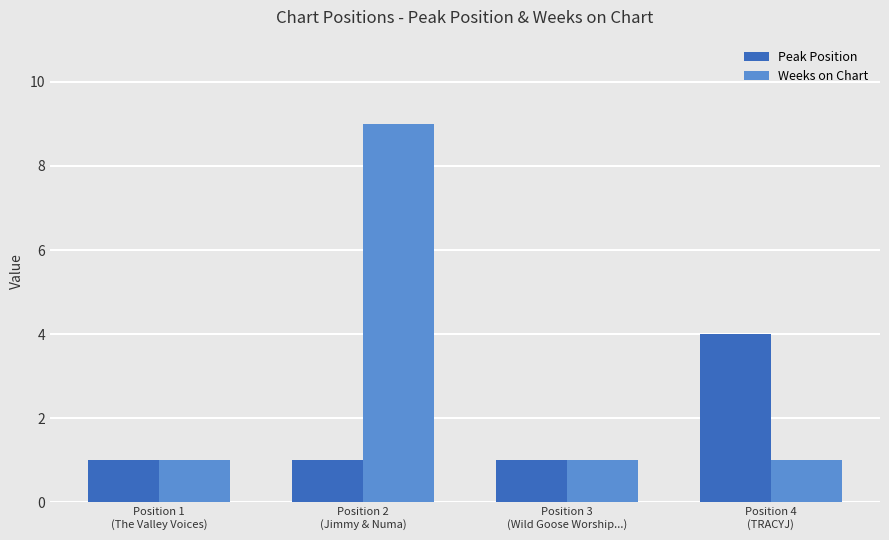

Rank the series by their maximum value, from highest to lowest.

Weeks on Chart, Peak Position